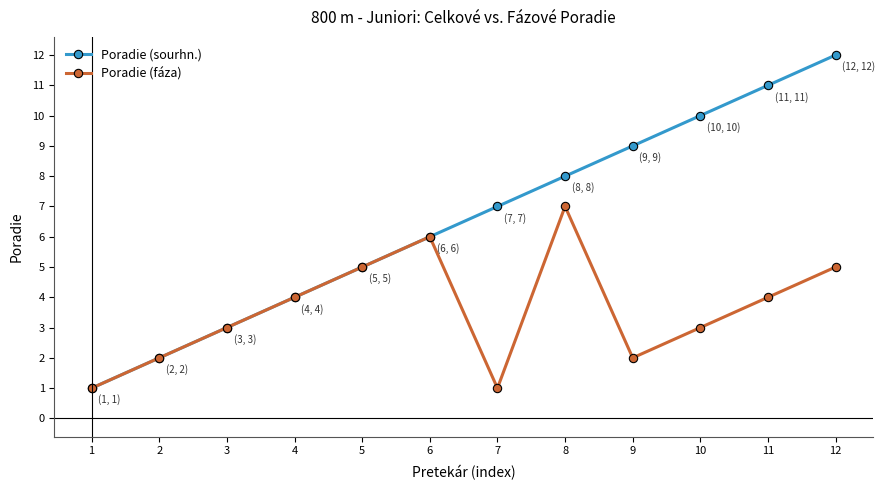

The value of Poradie (fáza) at 1 is 2. True or false?

False